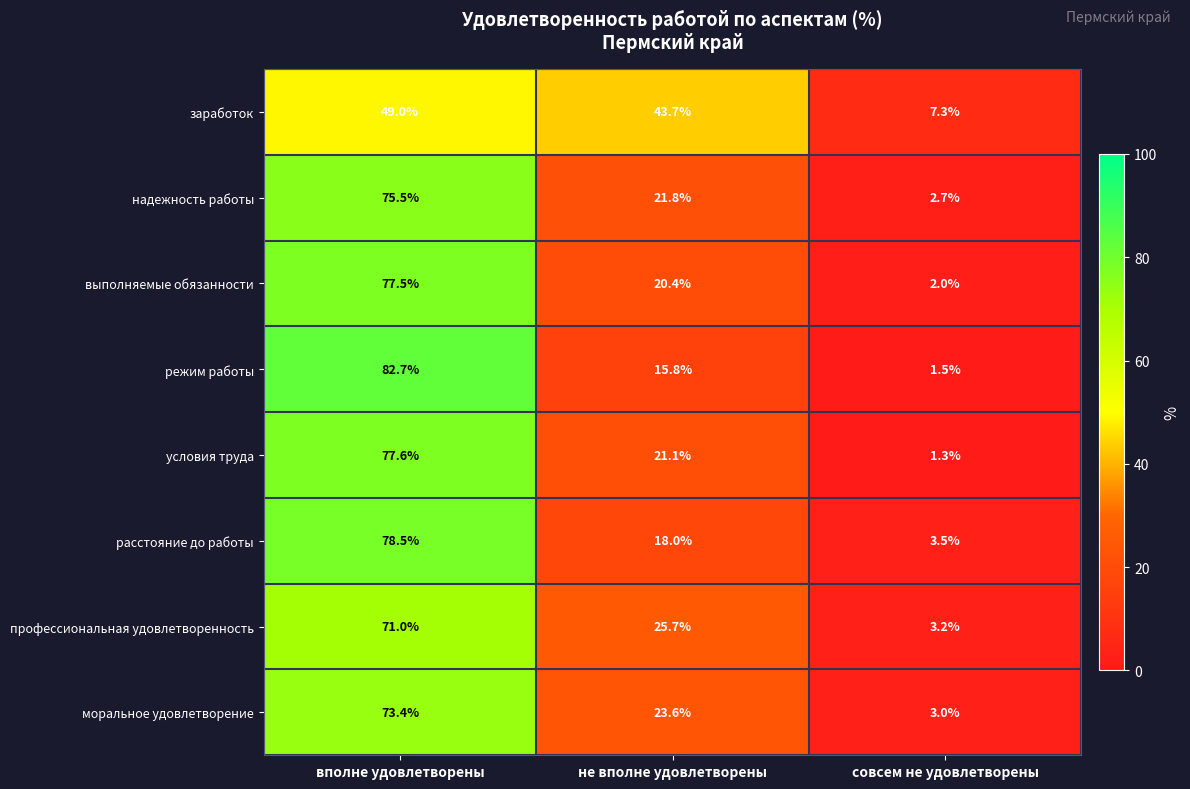

Read the профессиональная удовлетворенность value at совсем не удовлетворены.

3.2